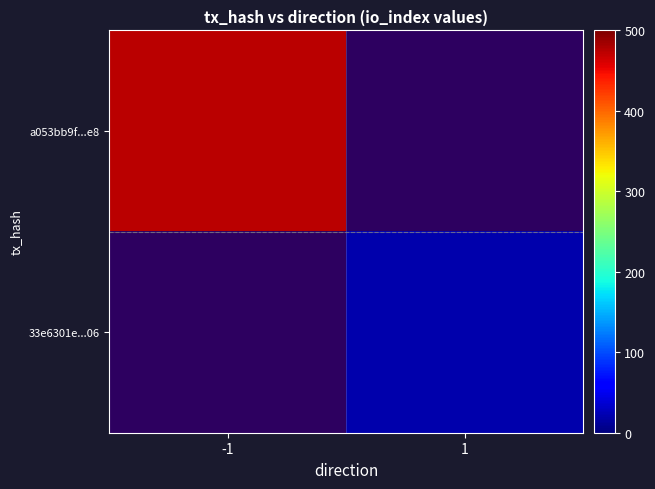

Rank the series by their maximum value, from highest to lowest.

a053bb9f...e8, 33e6301e...06